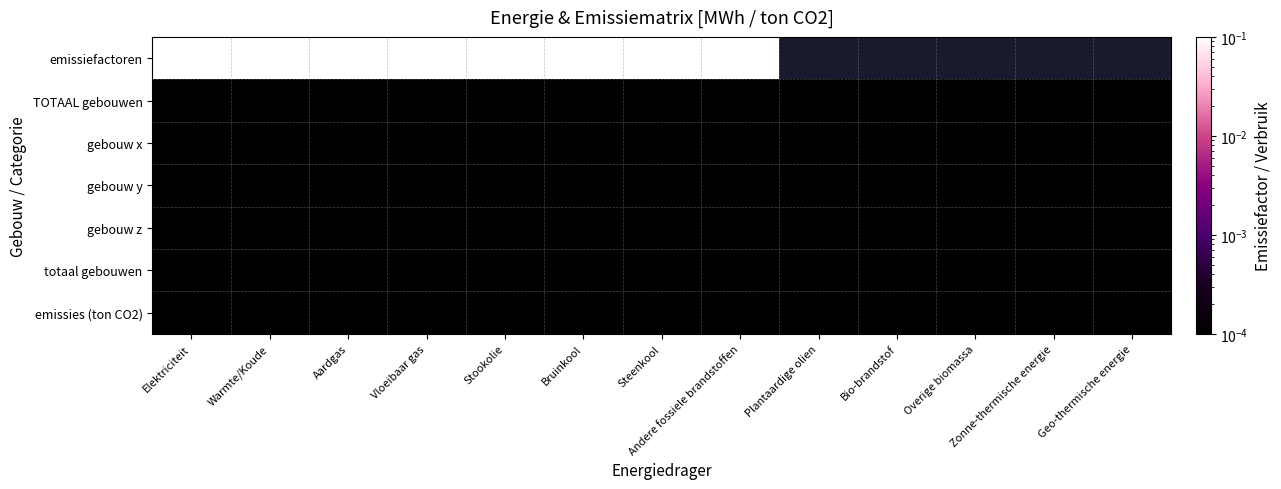

Which series has the largest total across all categories?

emissiefactoren